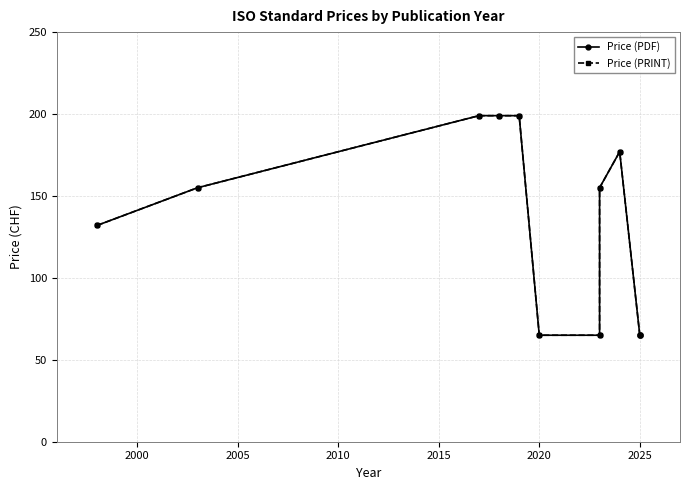

True or false: Price (PDF) and Price (PRINT) intersect in this chart.

False